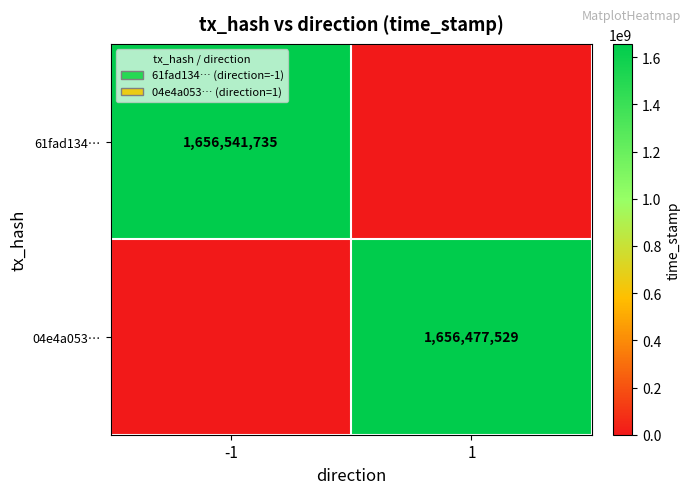

The value of 04e4a053… at 1 is 796343495. True or false?

False